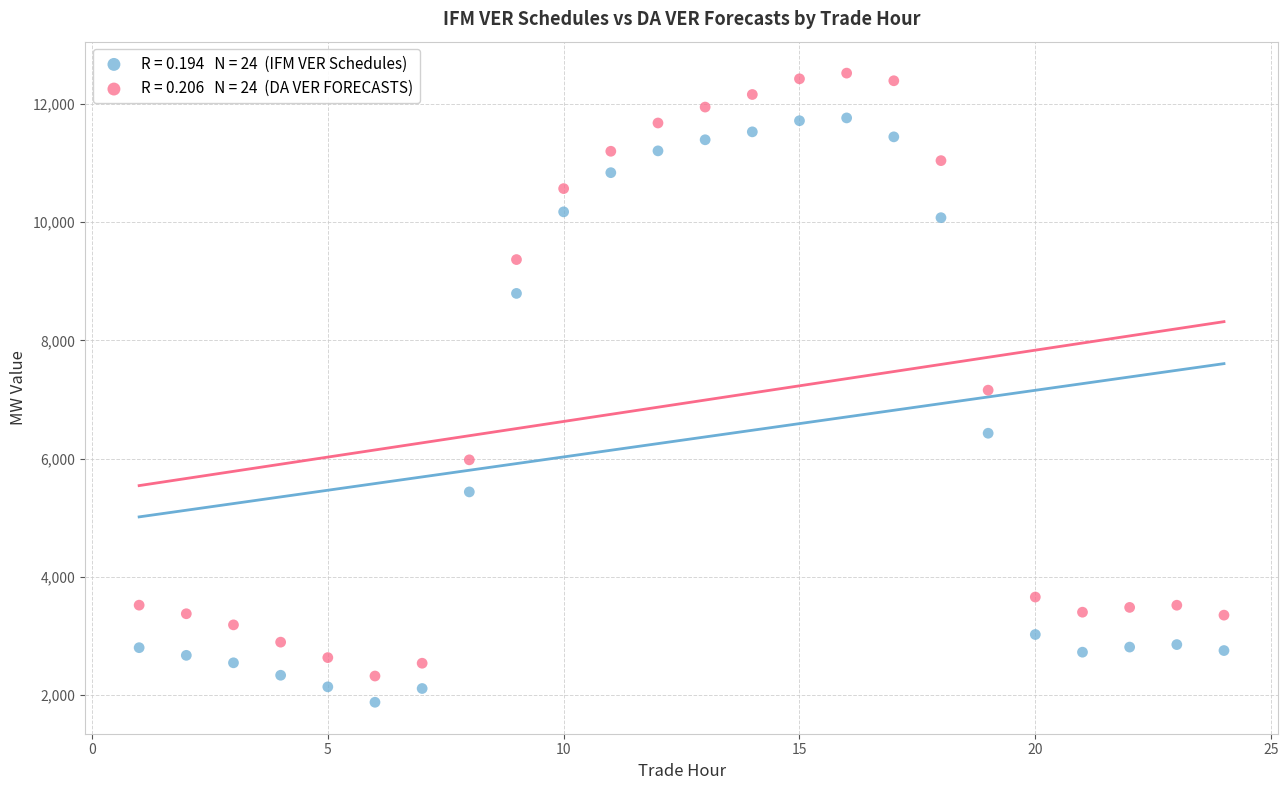

Across all data points, what is the range of X values (max minus min)?

23.0